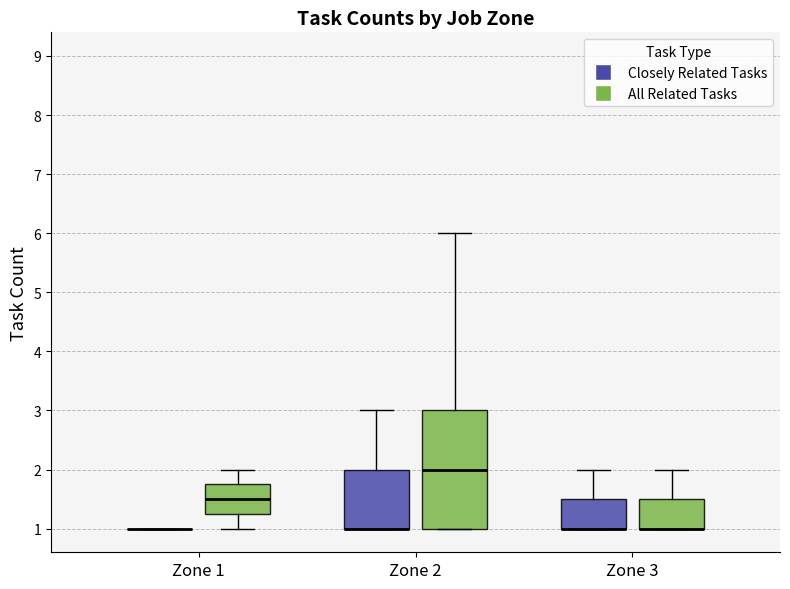

Which box is the tallest, from its lower edge to its upper edge?

Zone 2 (All Related Tasks)